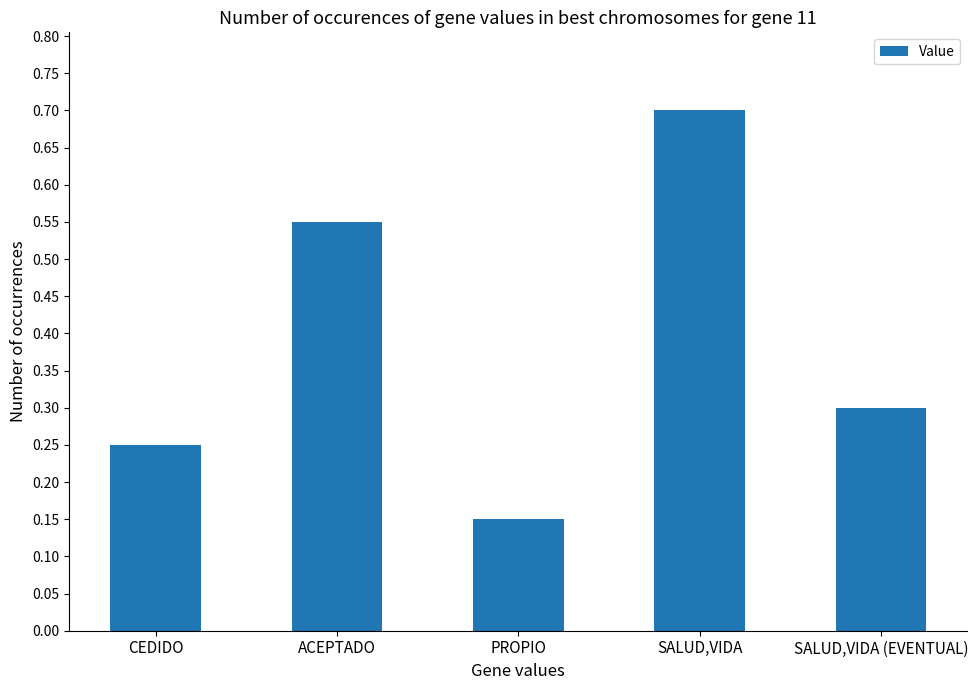

Between PROPIO and SALUD,VIDA, which is larger?

SALUD,VIDA